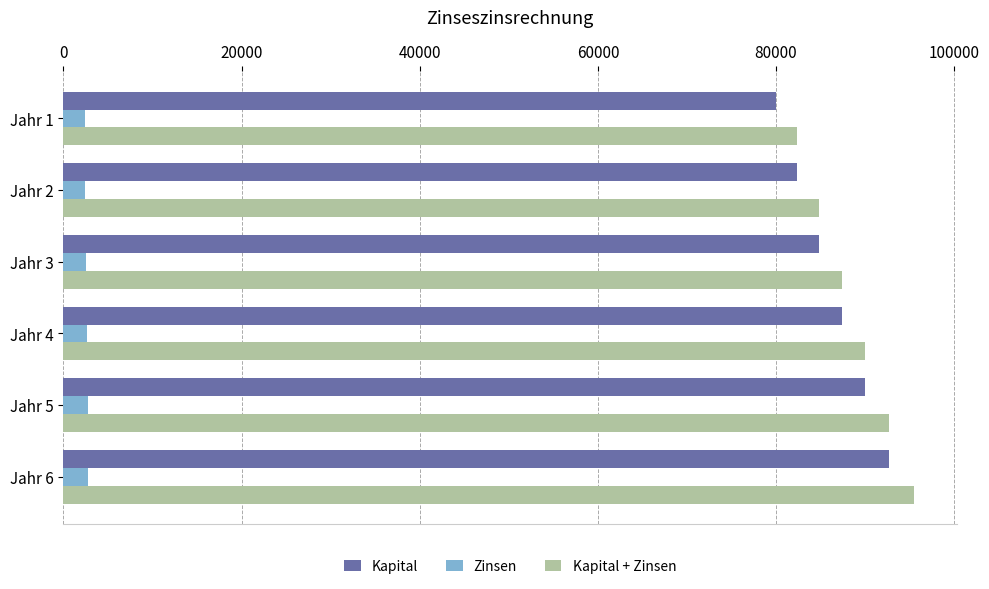

Which series has the widest spread of values?

Kapital + Zinsen